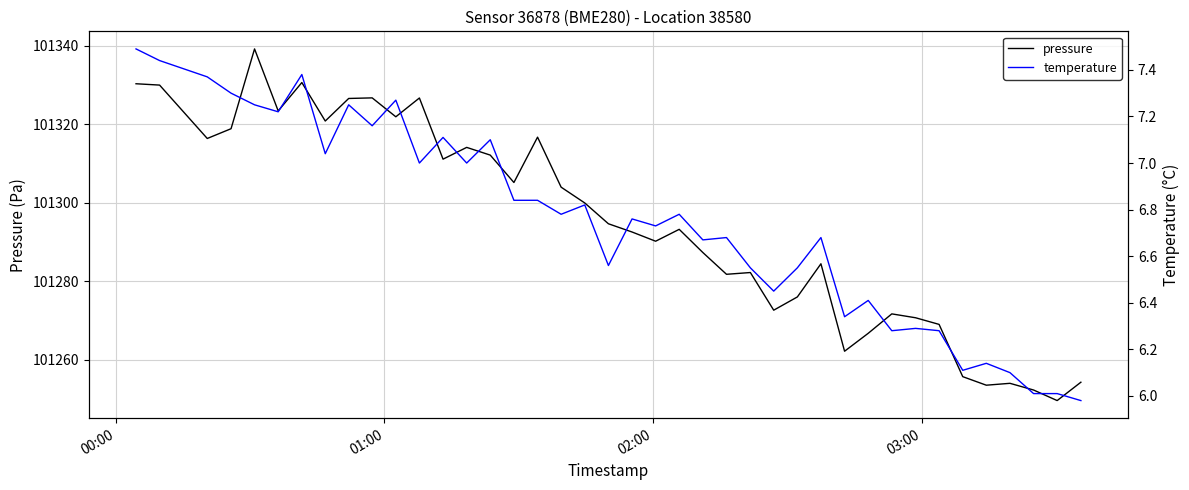

True or false: pressure and temperature intersect in this chart.

False